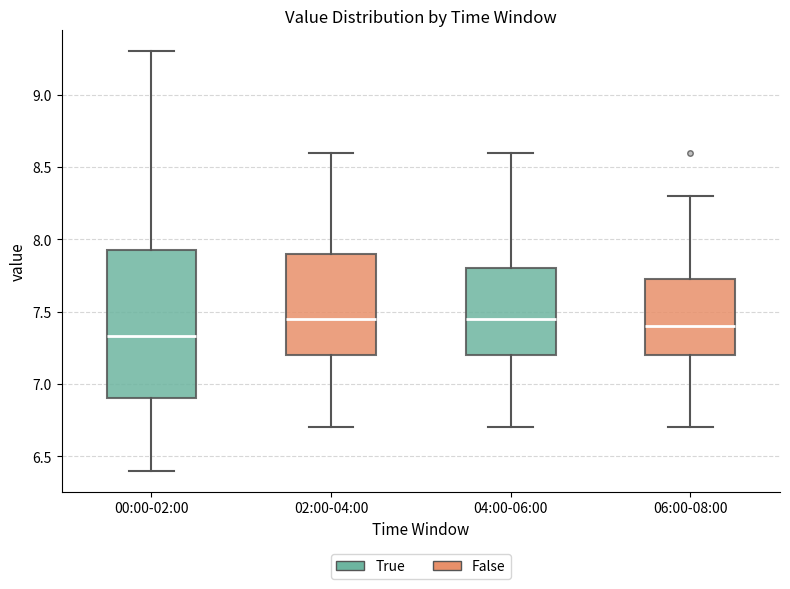

Reading left to right, transcribe this box plot: for each box, give where its median line is, the range the box spans, and where its two whiskers end, as read against the y-axis. The values are not printed on the chart, so give them approximately, as read against the axis.

00:00-02:00: median 7.35, box 6.90 to 7.95, whiskers 6.40 to 9.30
02:00-04:00: median 7.45, box 7.20 to 7.90, whiskers 6.70 to 8.60
04:00-06:00: median 7.45, box 7.20 to 7.80, whiskers 6.70 to 8.60
06:00-08:00: median 7.40, box 7.20 to 7.75, whiskers 6.70 to 8.30